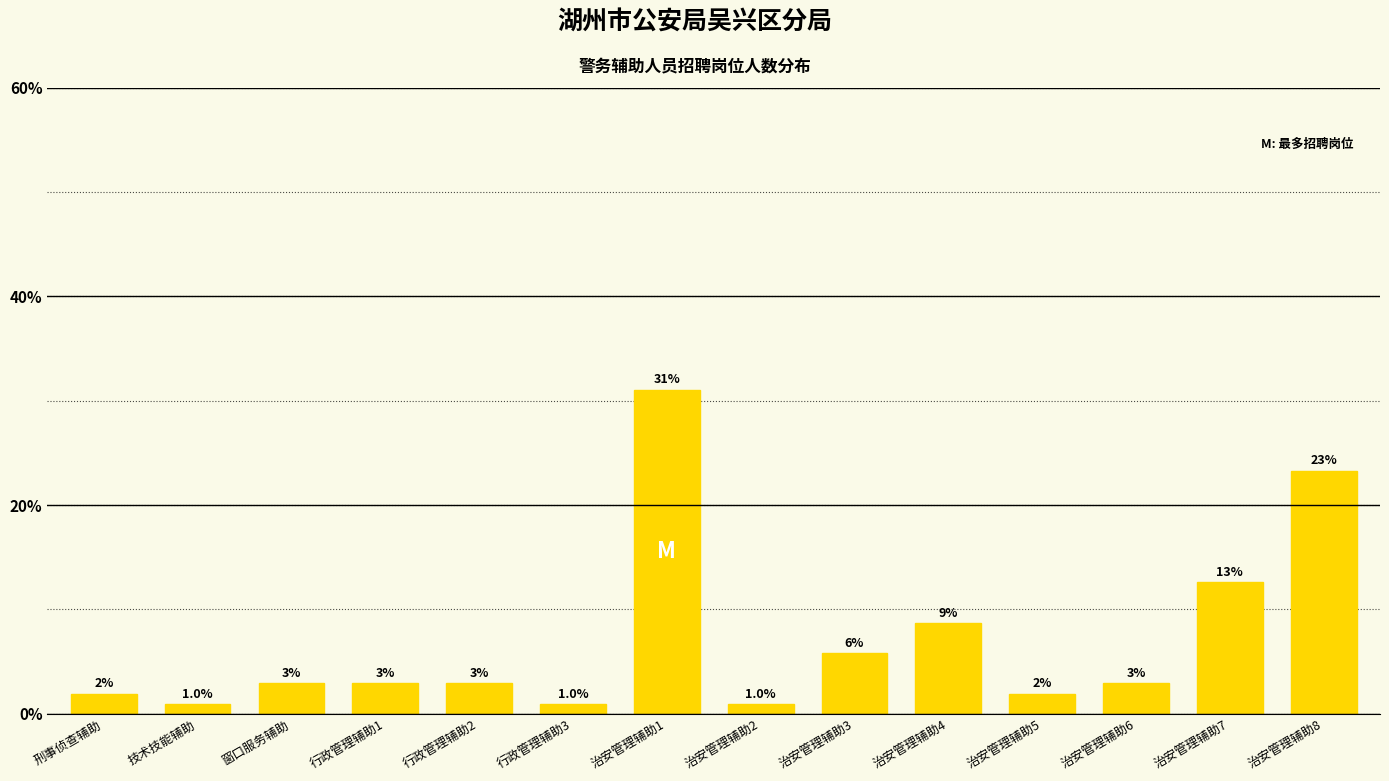

What is the value of the 14th bar from the left?

23.3